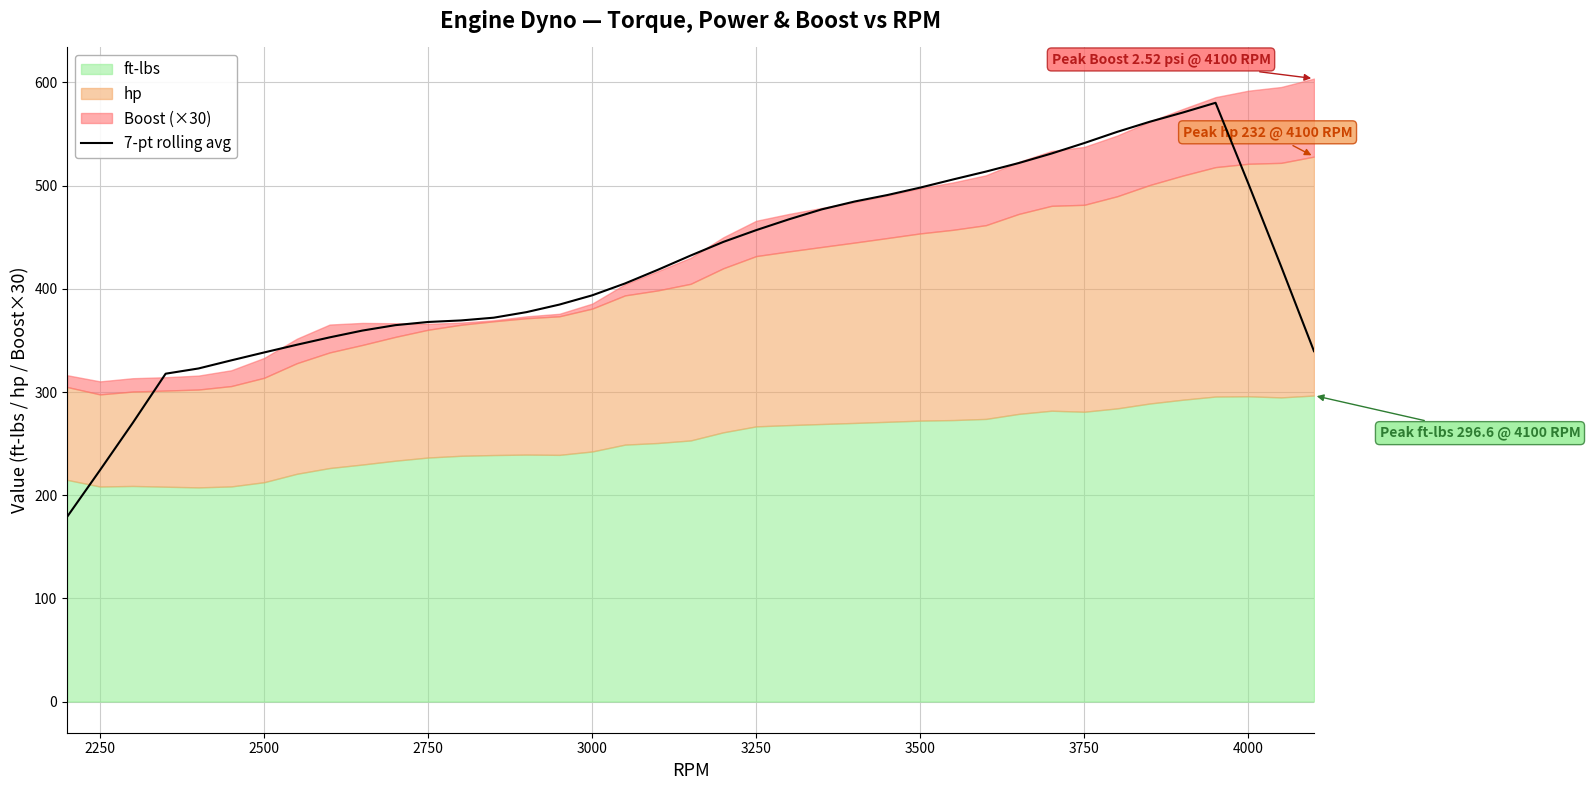

What is the maximum value for 7-pt rolling avg?

580.3